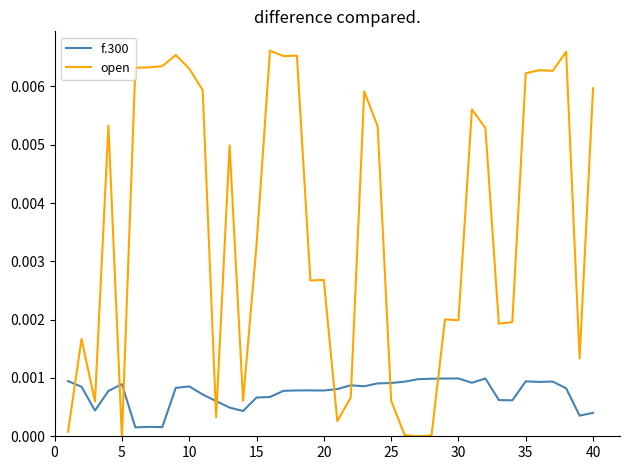

Rank the series by their maximum value, from highest to lowest.

open, f.300